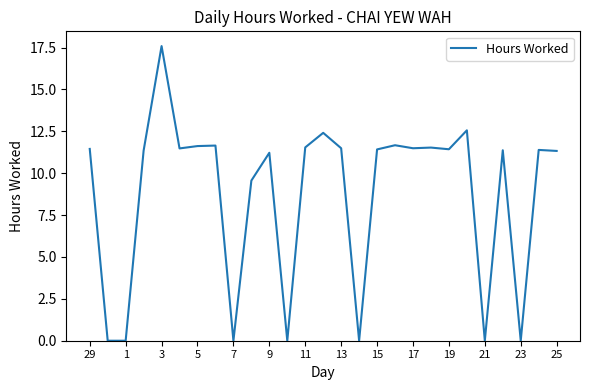

What is the greatest value displayed?

17.6